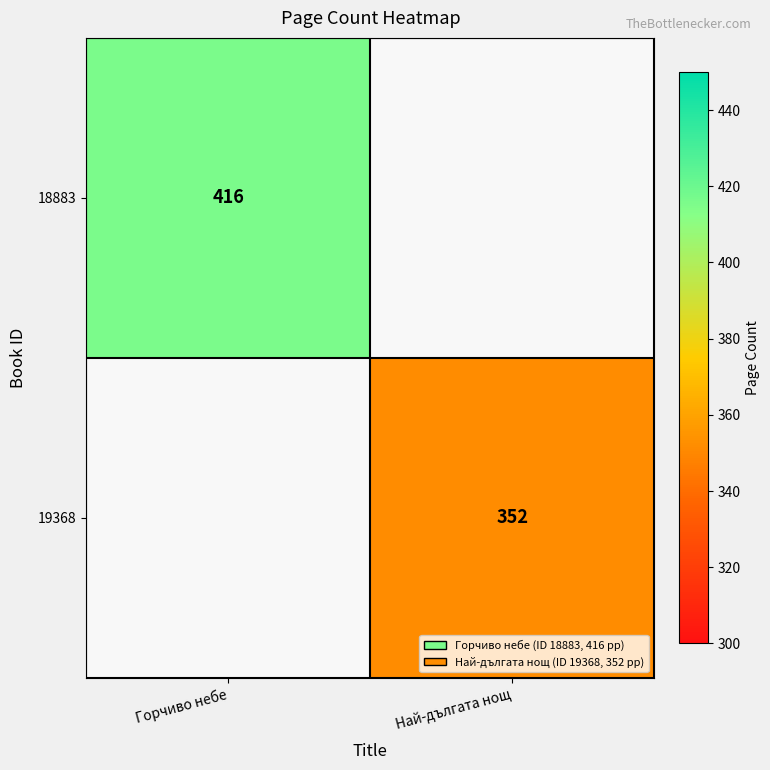

The 18883 series shows 416 at Горчиво небе. True or false?

True